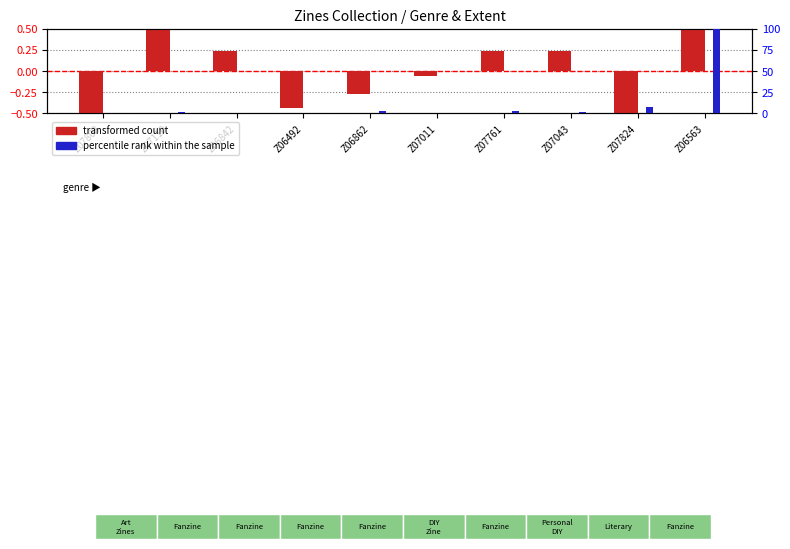

The percentile rank within the sample series shows 4.0 at Z06862. True or false?

False